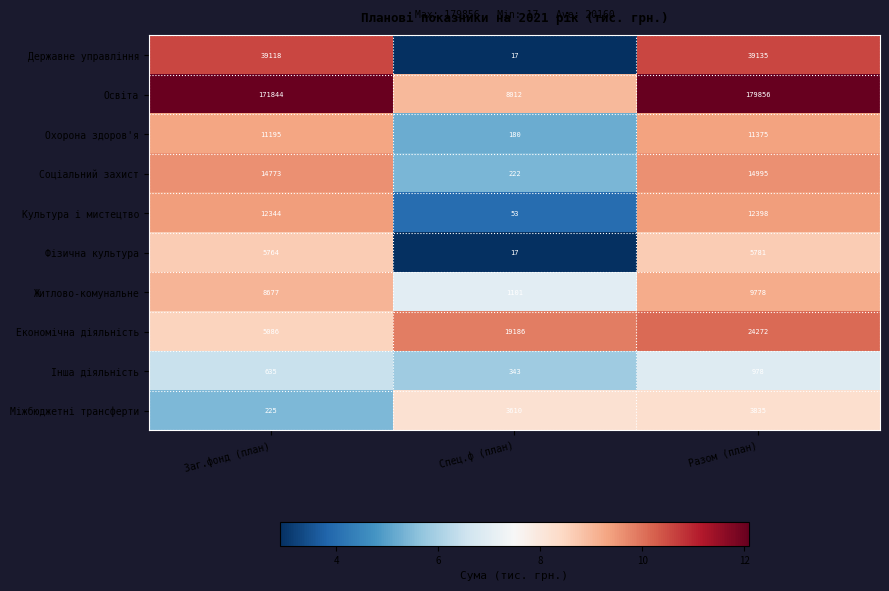

How many categories are shown in the chart?

3